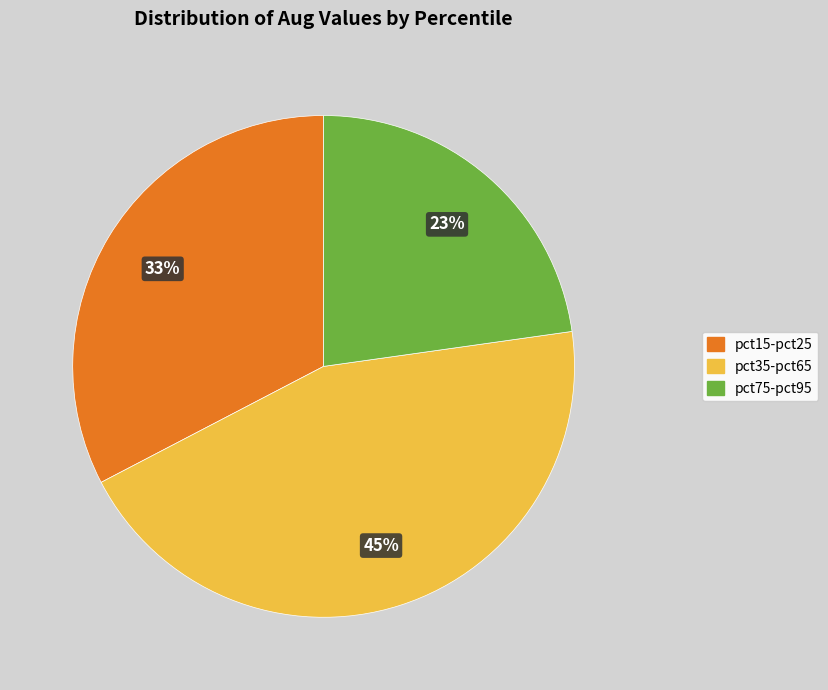

Which slice is the largest?

pct35-pct65